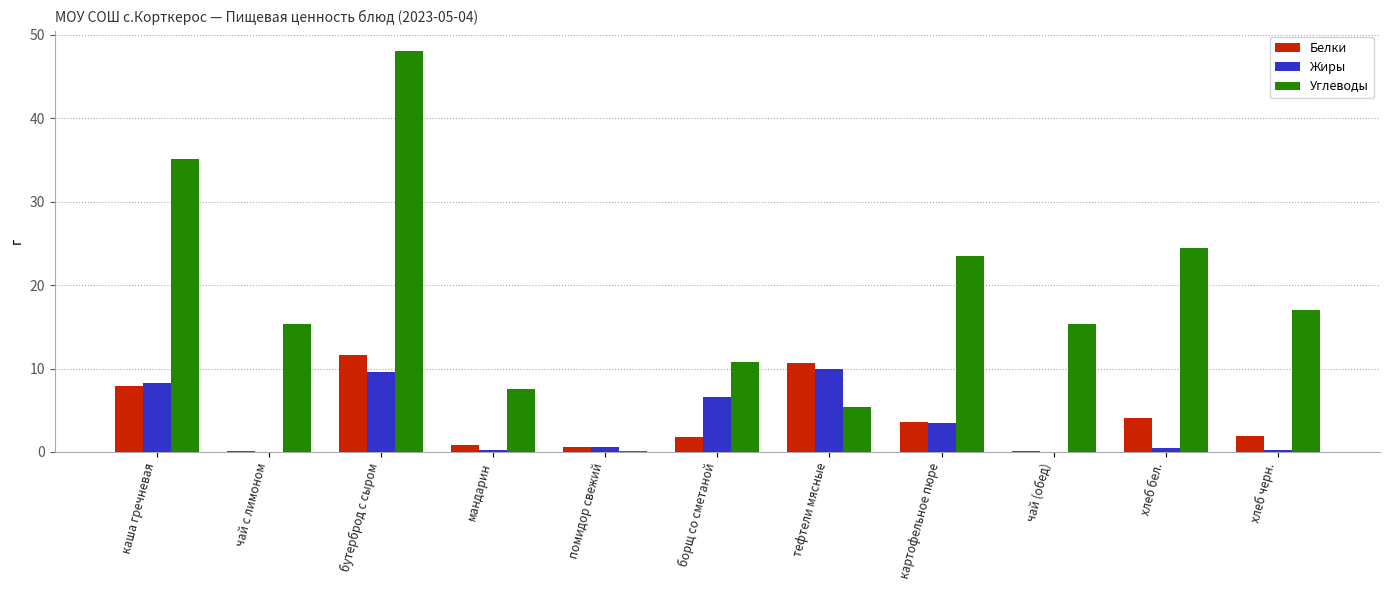

Between чай с лимоном and бутерброд с сыром, which series saw the biggest shift?

Углеводы